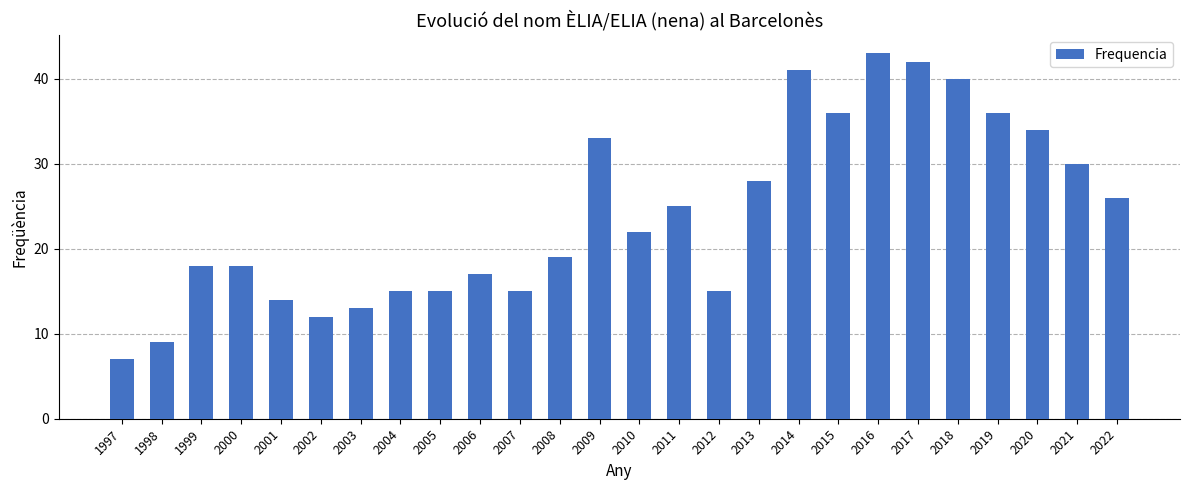

Reading left to right, list all the values displayed in this chart.

7	9	18	18	14	12	13	15	15	17	15	19	33	22	25	15	28	41	36	43	42	40	36	34	30	26